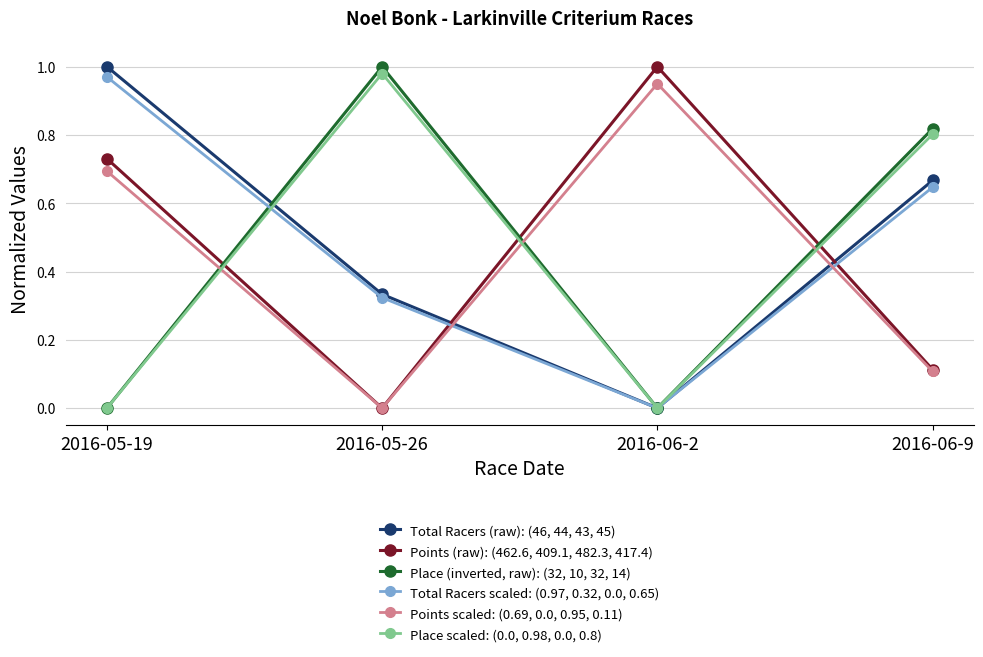

What is the label of the 3rd point from the right?

2016-05-26